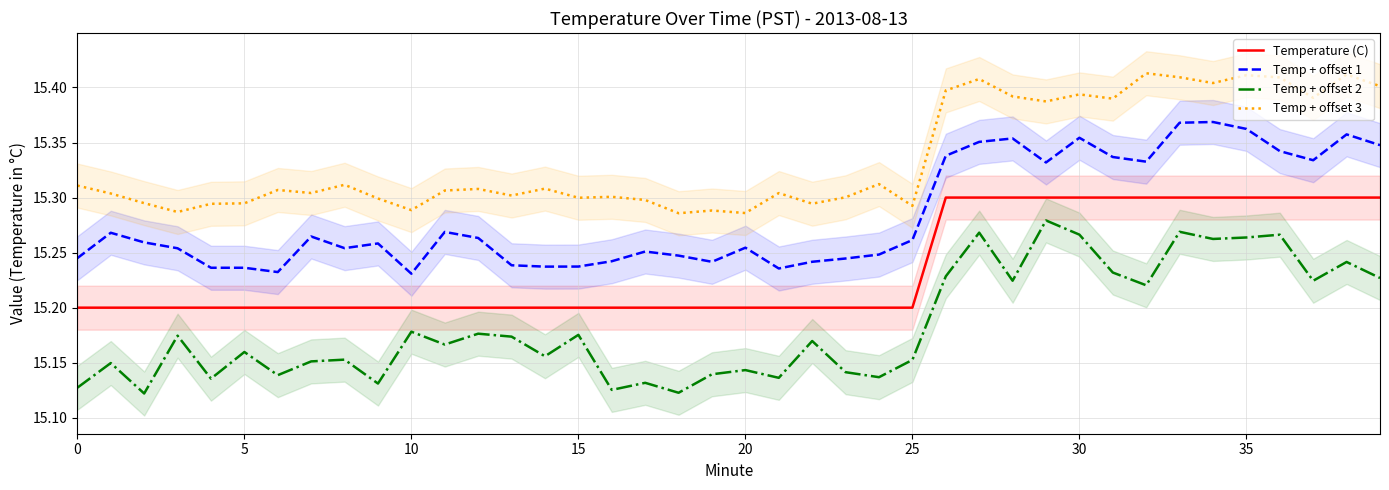

Which series has the largest total across all categories?

Temp + offset 3